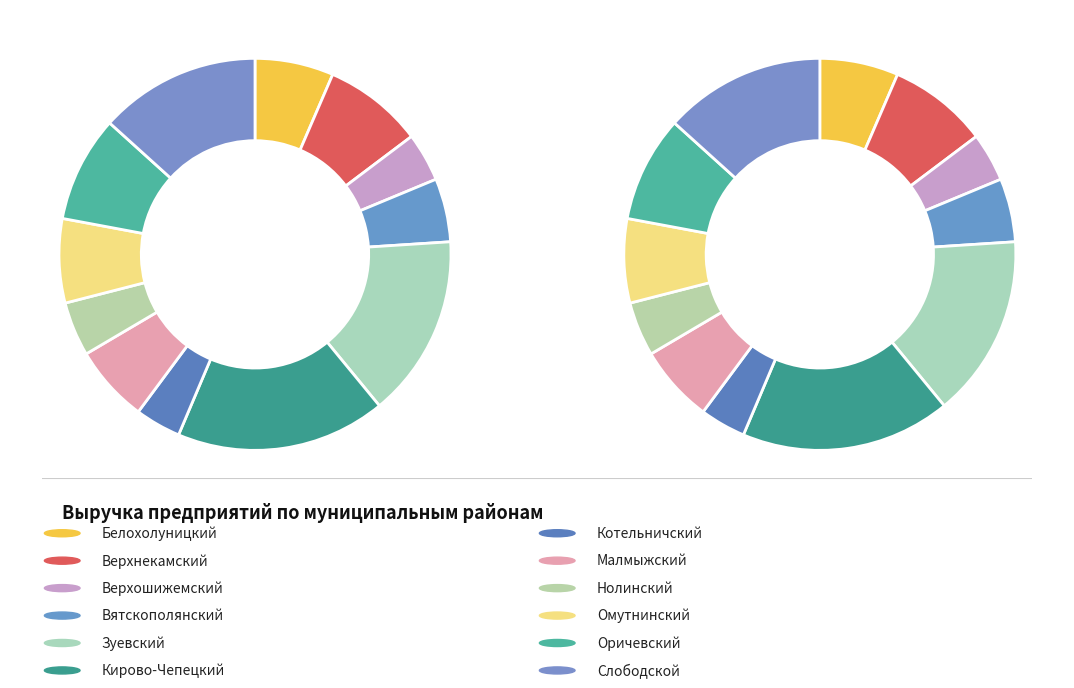

Which slice is the largest?

Кирово-Чепецкий